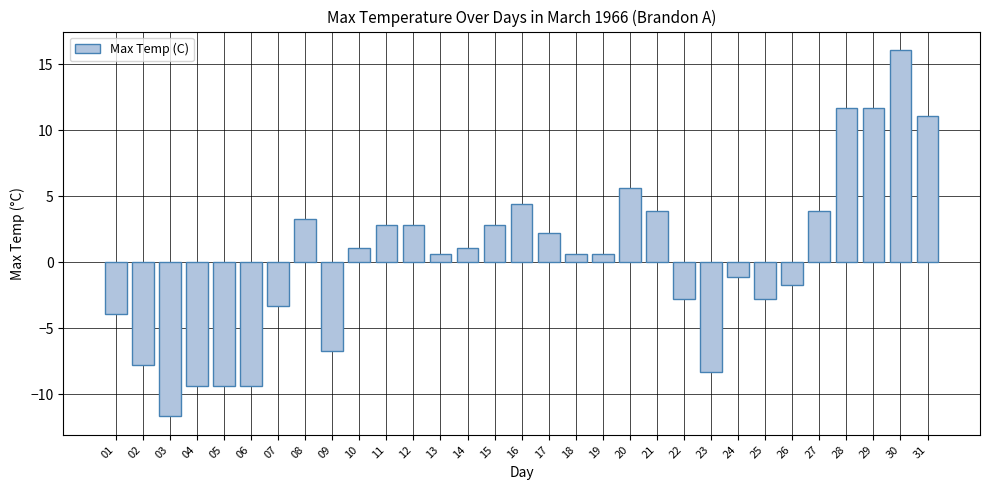

The value at 27 is 5.9. True or false?

False